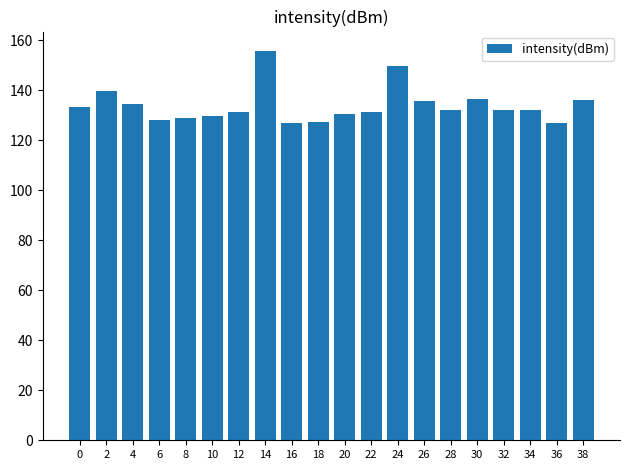

What is the sum of the values at 4 and 36?

261.5